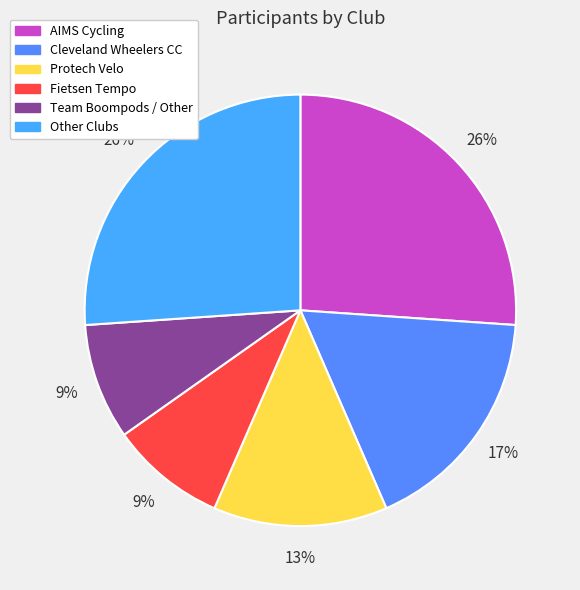

Count the number of slices in the pie.

6